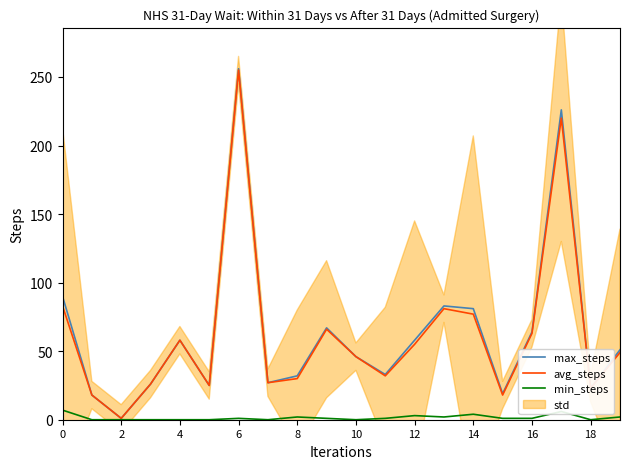

Rank the series by their maximum value, from highest to lowest.

max_steps, avg_steps, min_steps